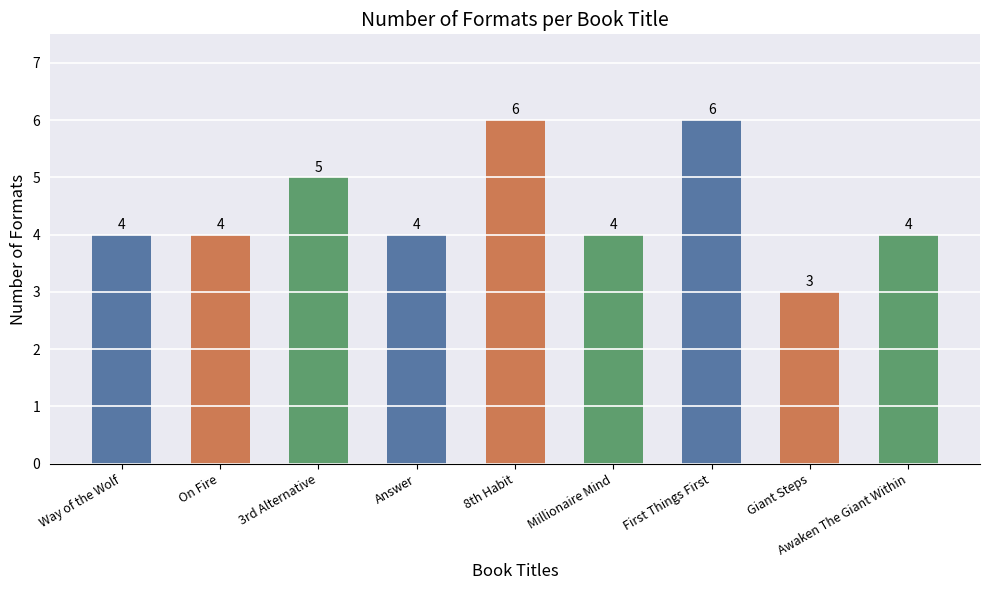

Reading left to right, extract all data points from this chart.

4	4	5	4	6	4	6	3	4